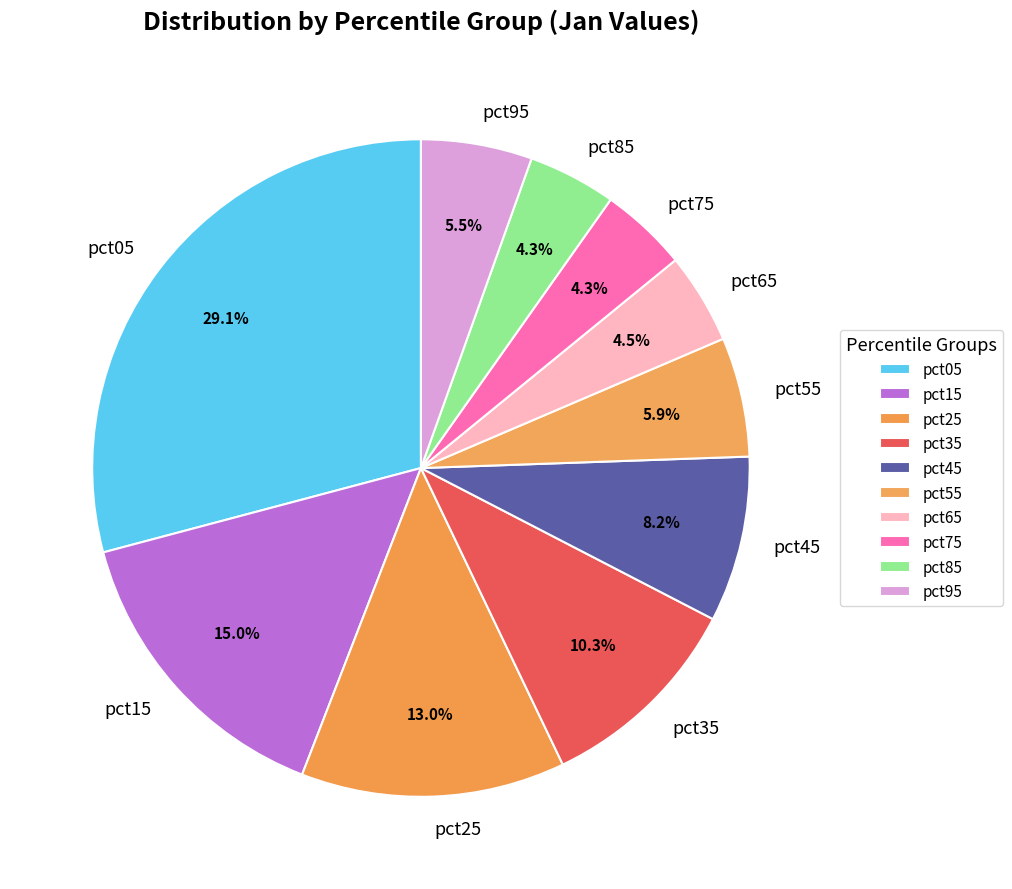

How many slices are in this pie chart?

10